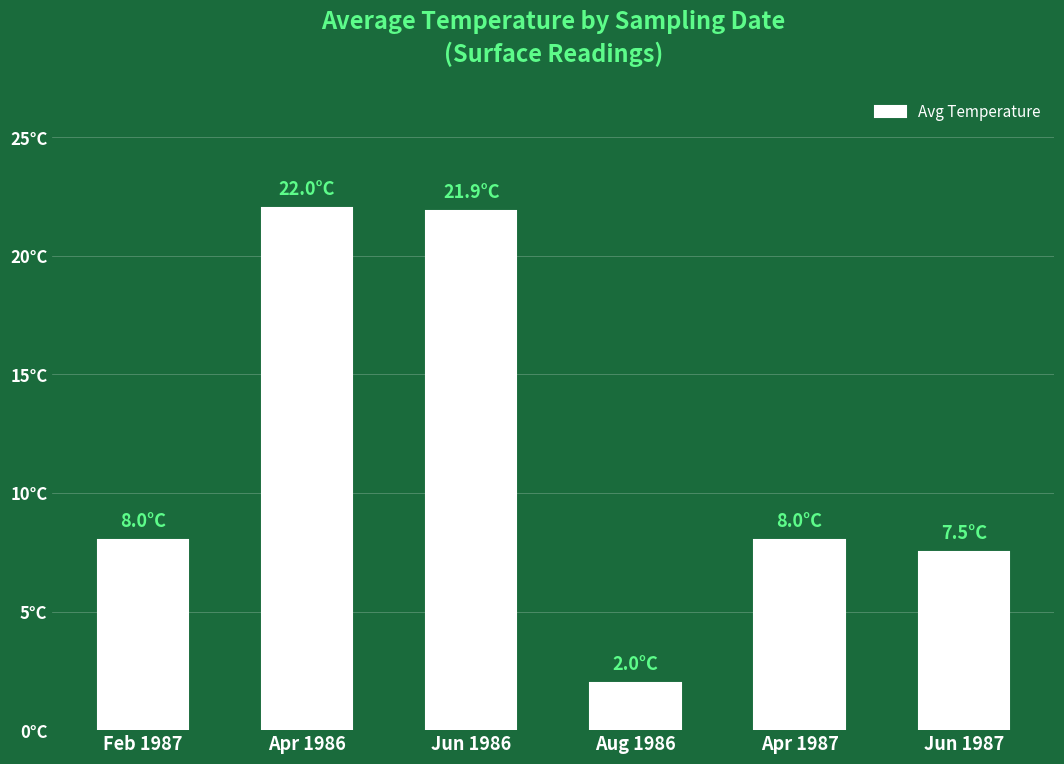

What is the label of the 4th bar from the left?

Aug 1986